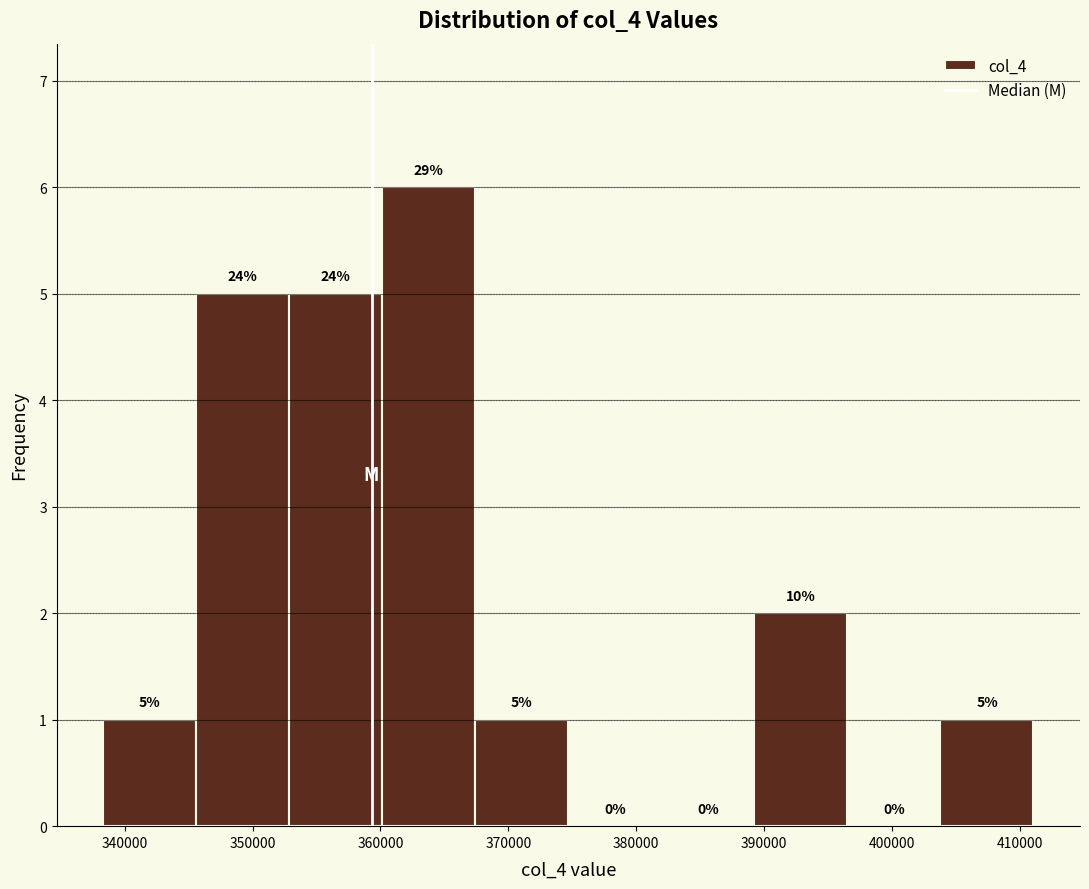

Which range on the x-axis has the tallest bar?

360000 to 367000